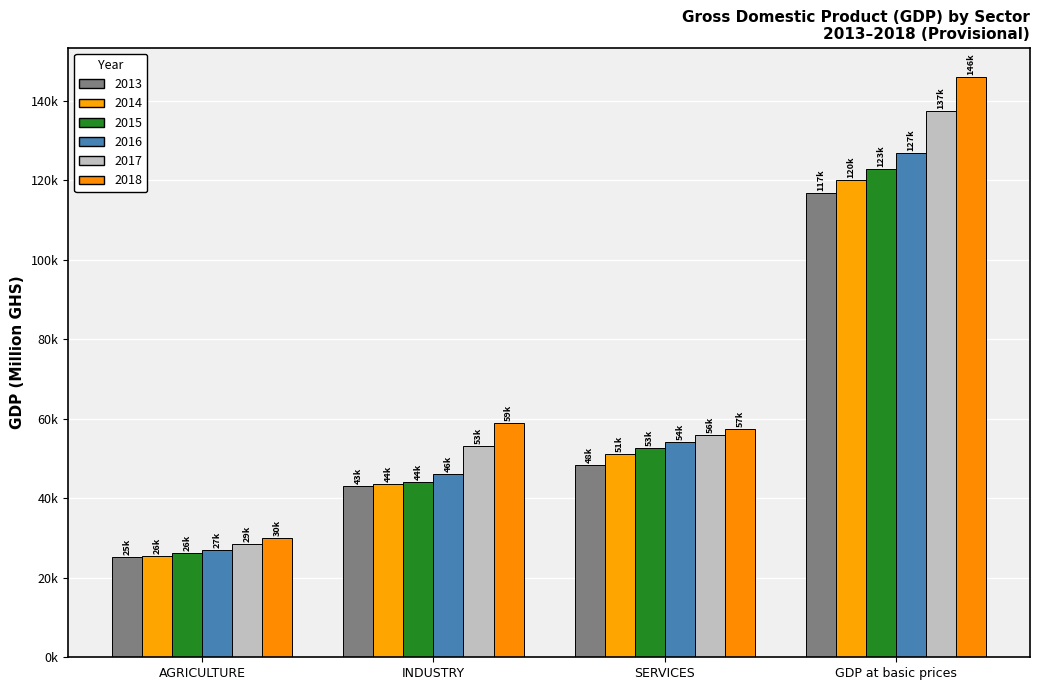

Does the chart contain any negative values?

No